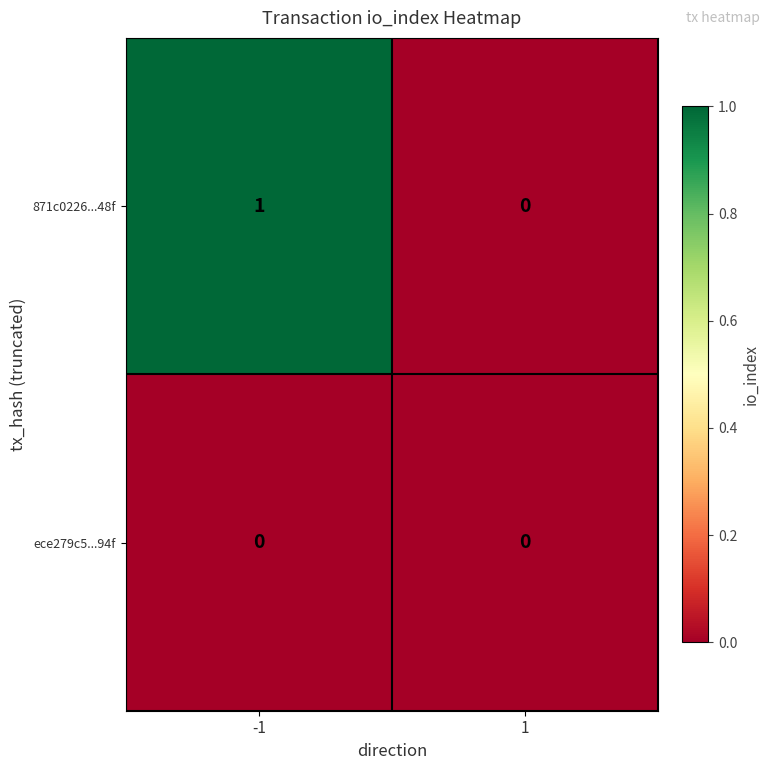

Reading left to right, transcribe all the data shown in this chart.

871c0226...48f: -1=1	1=0
ece279c5...94f: -1=0	1=0